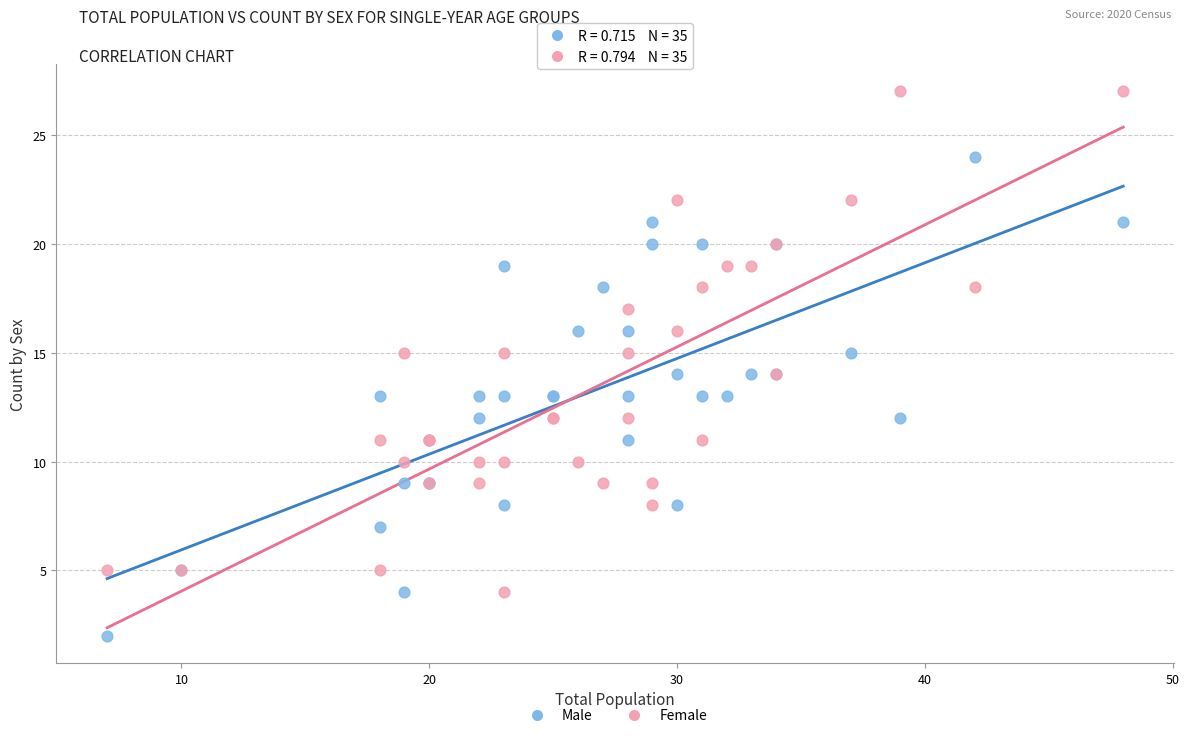

Which series contains the highest Y value?

Female